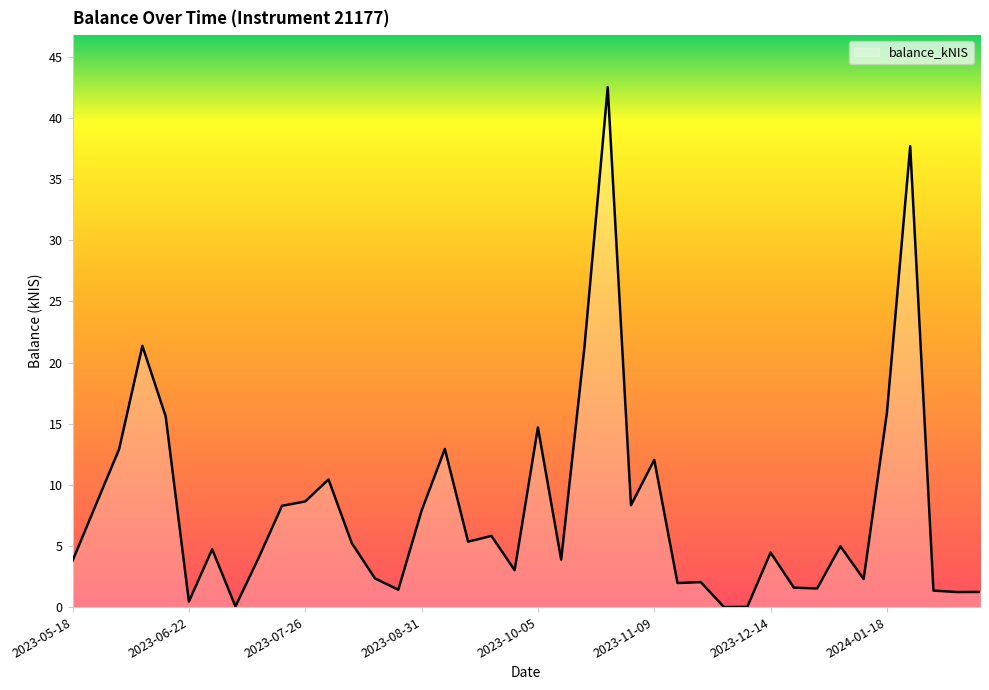

How many lines are shown in the chart?

1